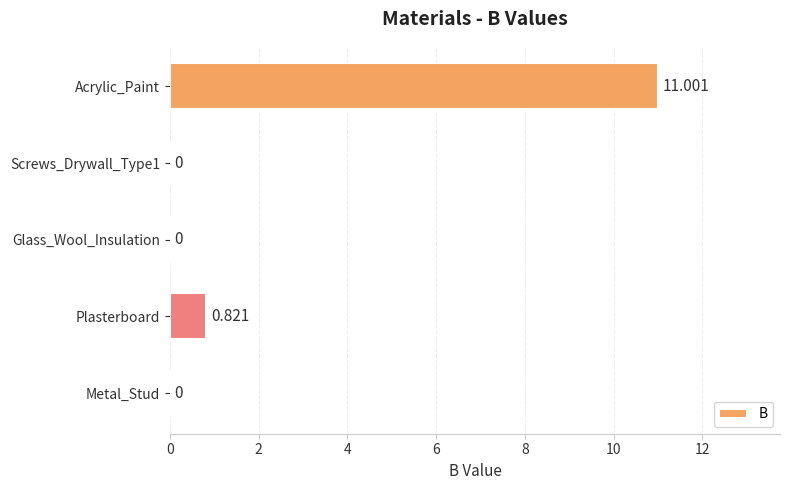

What is the maximum value shown in the chart?

11.0